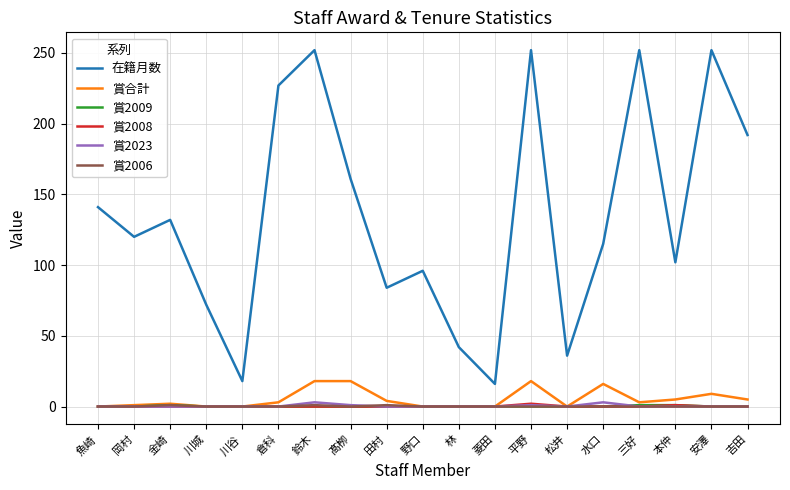

True or false: 賞2023 and 在籍月数 cross at least once.

False